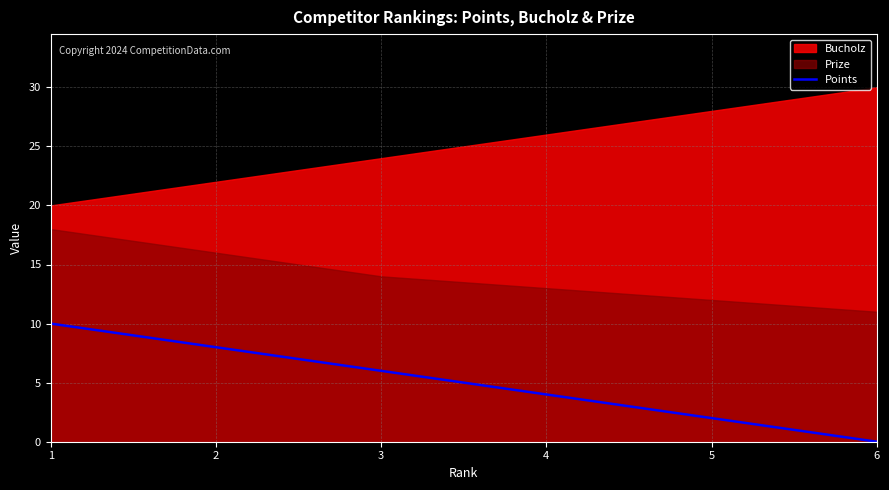

Rank the categories by value from lowest to highest.

6, 5, 4, 3, 2, 1